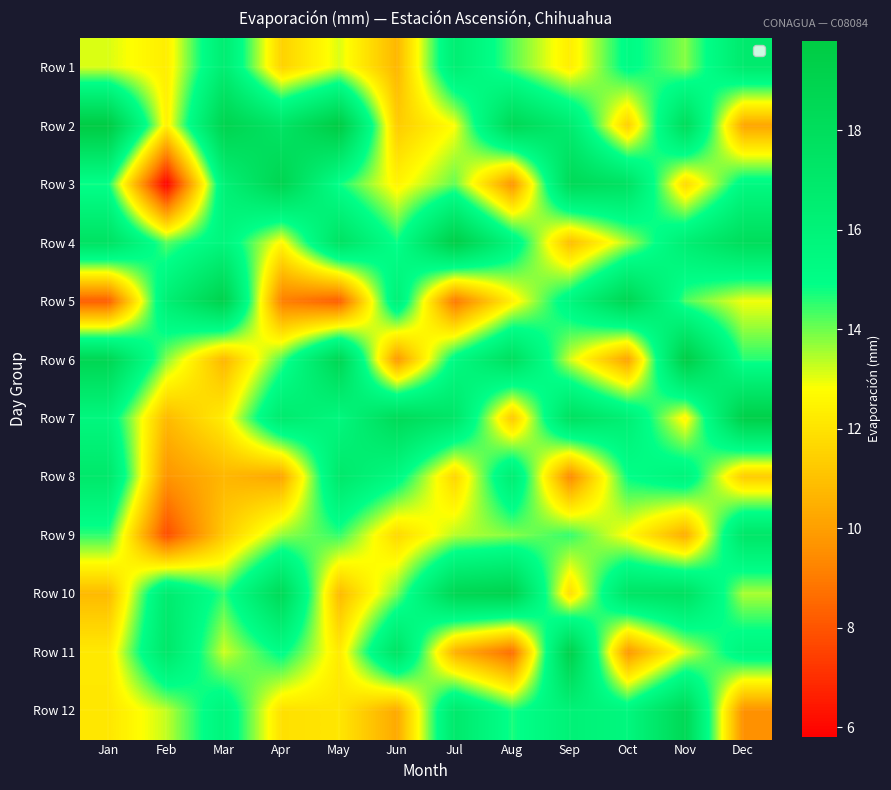

Reading right to left, transcribe all the data shown in this chart.

Row 1: Dec=16.8	Nov=13.8	Oct=15.2	Sep=12.3	Aug=14.2	Jul=16.4	Jun=10.7	May=13.1	Apr=11.5	Mar=16.5	Feb=12.3	Jan=13.1
Row 2: Dec=10.2	Nov=18.2	Oct=11.4	Sep=16.7	Aug=18.6	Jul=12.8	Jun=11.3	May=19.8	Apr=17.4	Mar=19.0	Feb=12.4	Jan=19.8
Row 3: Dec=15.4	Nov=11.7	Oct=17.6	Sep=18.4	Aug=9.7	Jul=14.1	Jun=12.5	May=14.8	Apr=18.9	Mar=16.1	Feb=5.8	Jan=14.8
Row 4: Dec=18.1	Nov=16.4	Oct=13.5	Sep=10.9	Aug=15.8	Jul=19.5	Jun=14.8	May=17.6	Apr=12.6	Mar=15.7	Feb=14.2	Jan=17.6
Row 5: Dec=12.9	Nov=14.3	Oct=18.8	Sep=15.6	Aug=12.4	Jul=8.9	Jun=16.2	May=8.2	Apr=9.1	Mar=19.2	Feb=16.3	Jan=8.2
Row 6: Dec=14.6	Nov=19.6	Oct=10.1	Sep=13.2	Aug=17.9	Jul=15.3	Jun=9.8	May=18.7	Apr=14.3	Mar=10.7	Feb=13.8	Jan=18.7
Row 7: Dec=19.4	Nov=12.5	Oct=16.3	Sep=17.8	Aug=11.2	Jul=17.2	Jun=18.3	May=15.6	Apr=16.8	Mar=12.3	Feb=10.8	Jan=15.6
Row 8: Dec=11.3	Nov=15.9	Oct=14.9	Sep=9.4	Aug=16.5	Jul=11.6	Jun=15.4	May=17.0	Apr=10.2	Mar=10.7	Feb=9.7	Jan=17.0
Row 9: Dec=17.2	Nov=10.4	Oct=12.7	Sep=14.5	Aug=13.8	Jul=13.4	Jun=11.7	May=14.5	Apr=13.7	Mar=11.3	Feb=7.8	Jan=14.5
Row 10: Dec=13.5	Nov=17.7	Oct=17.4	Sep=11.8	Aug=19.1	Jul=18.7	Jun=13.9	May=10.8	Apr=18.4	Mar=14.5	Feb=16.7	Jan=10.8
Row 11: Dec=15.7	Nov=13.1	Oct=9.8	Sep=19.3	Aug=8.6	Jul=10.5	Jun=17.5	May=12.2	Apr=15.1	Mar=13.2	Feb=17.1	Jan=12.2
Row 12: Dec=9.6	Nov=18.5	Oct=15.6	Sep=16.1	Aug=14.7	Jul=16.9	Jun=10.3	May=12.1	Apr=11.9	Mar=15.8	Feb=13.3	Jan=12.1